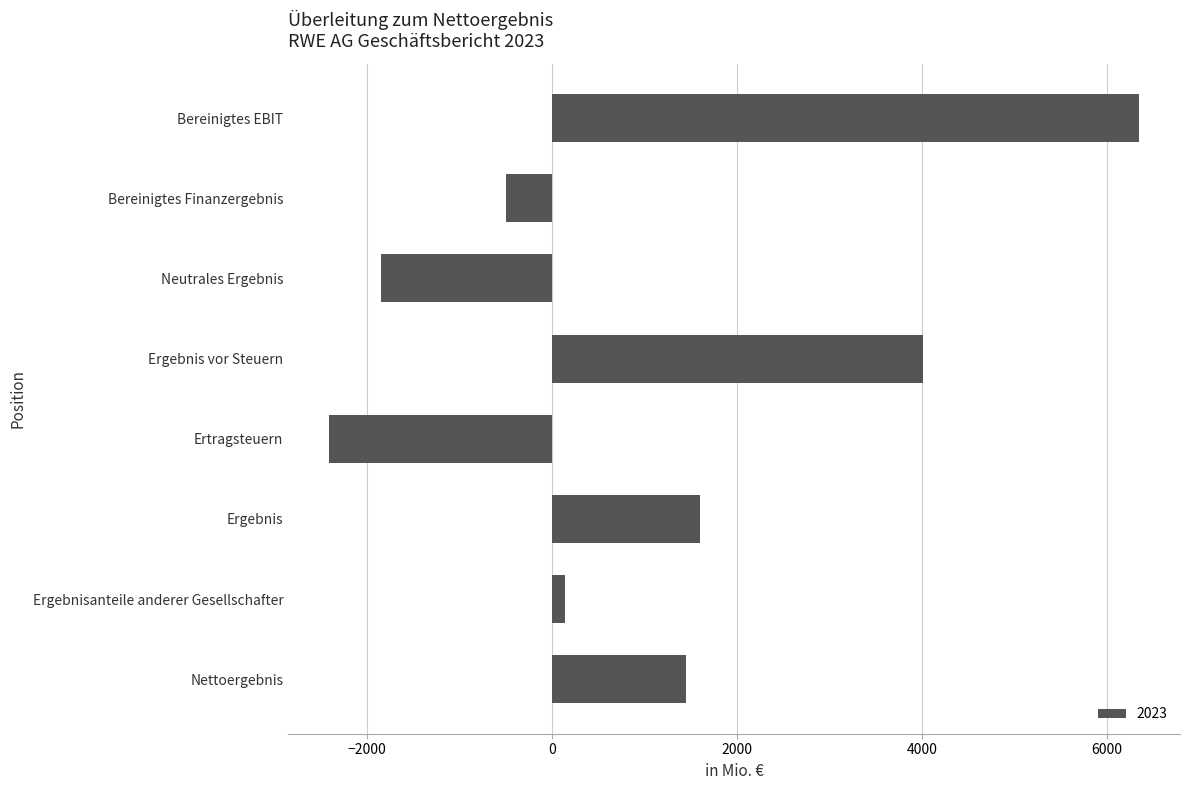

What is the approximate value at Nettoergebnis, to the nearest 10?

1450